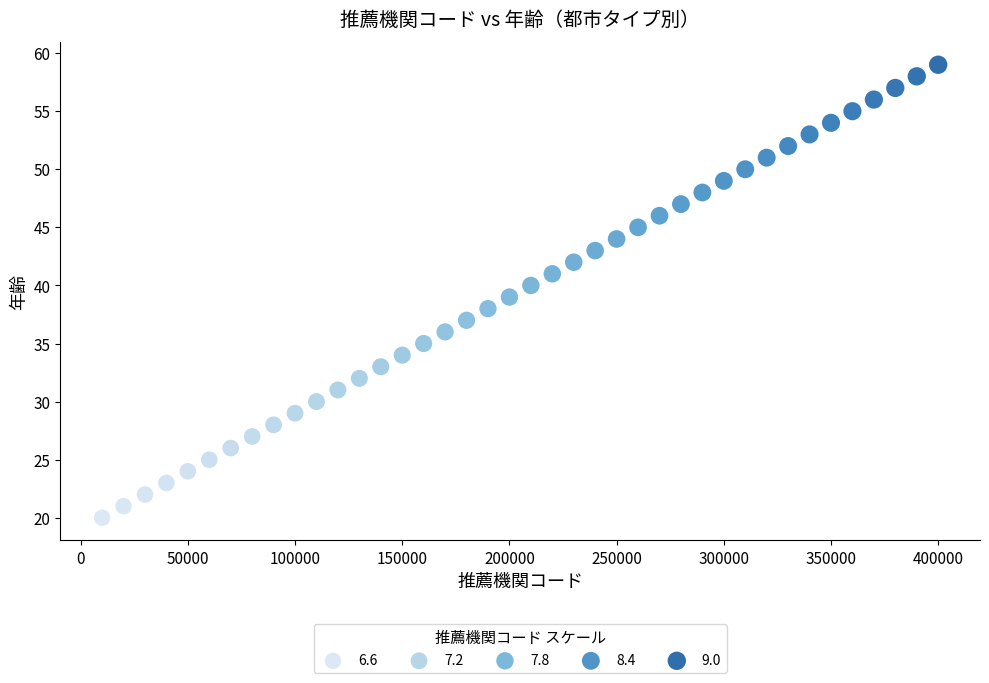

What is the range of Y values (max minus min)?

39